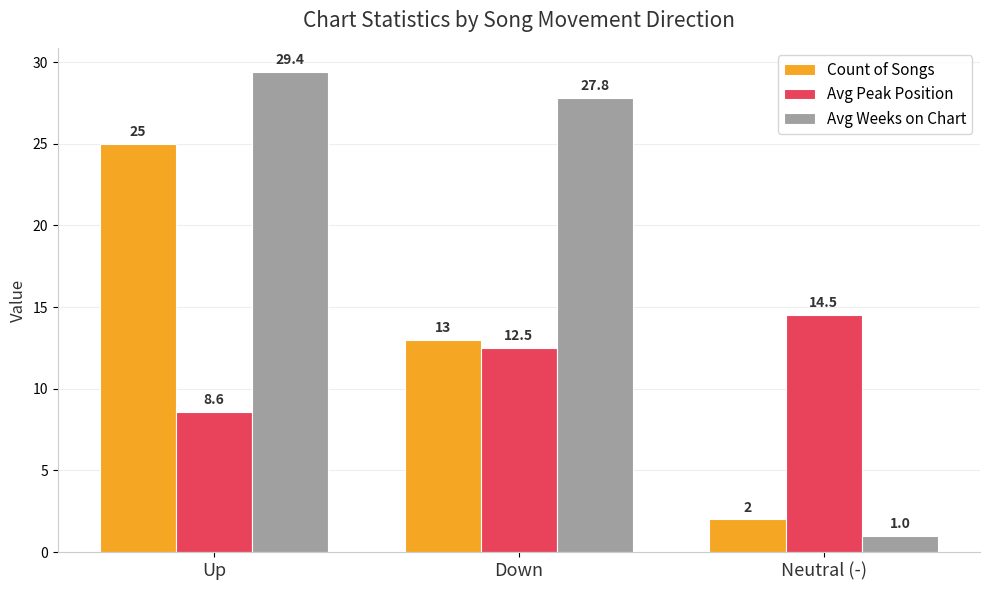

Which series has the widest spread of values?

Avg Weeks on Chart